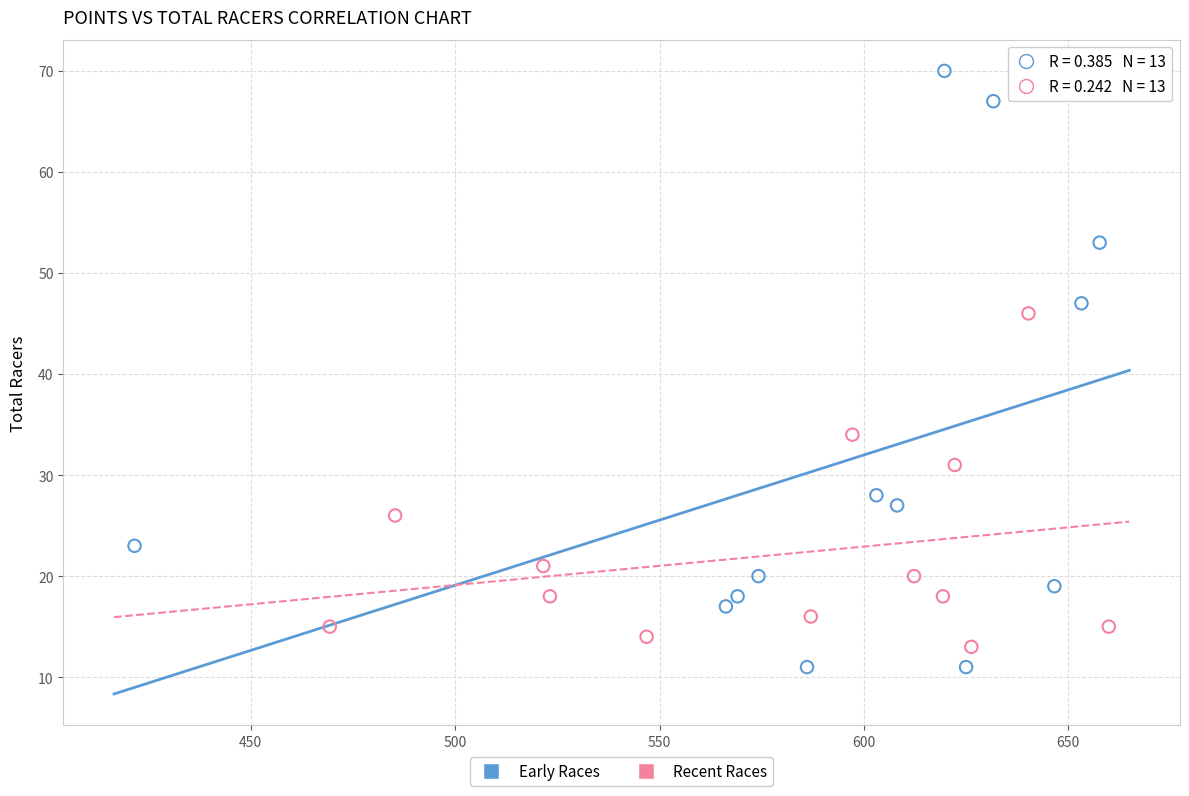

Which series reaches the minimum Y coordinate?

Early Races